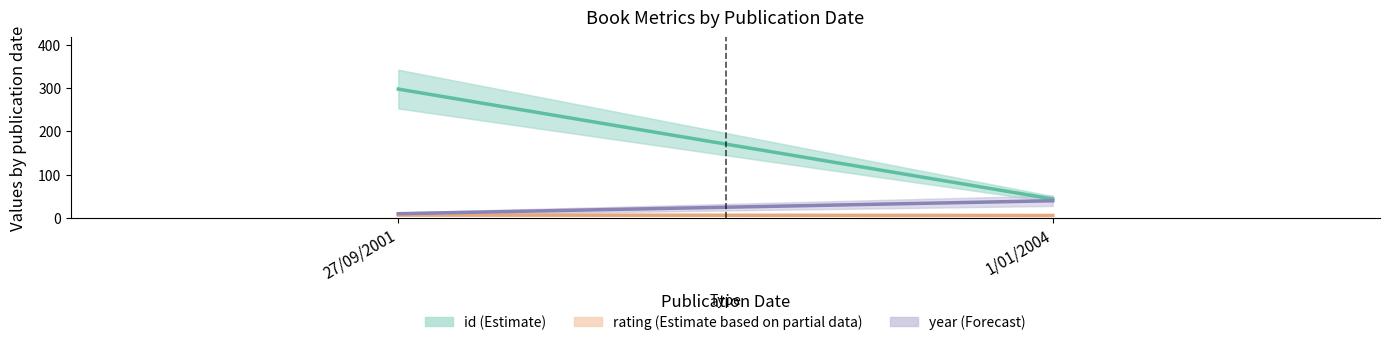

Is the value of id (Estimate) at 27/09/2001 greater than the value of rating (Estimate based on partial data) at 27/09/2001?

Yes